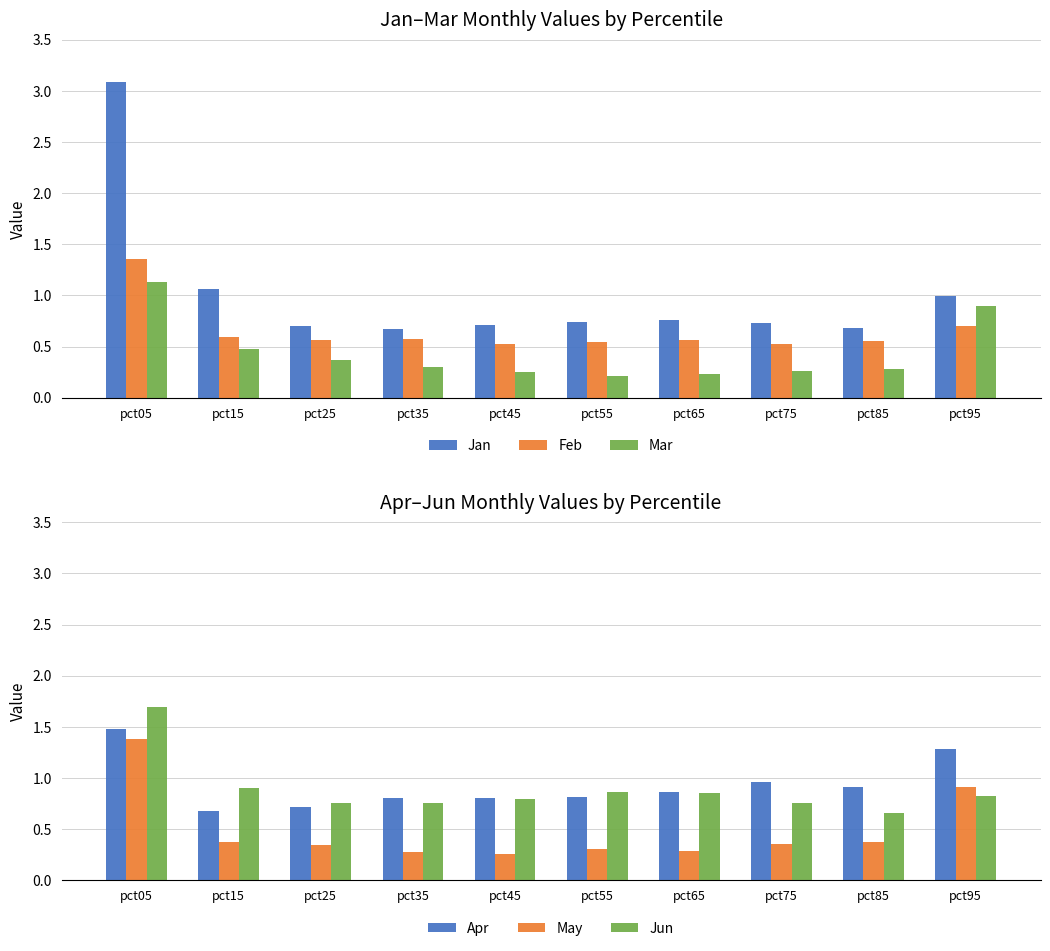

Which series has the widest spread of values?

Jan